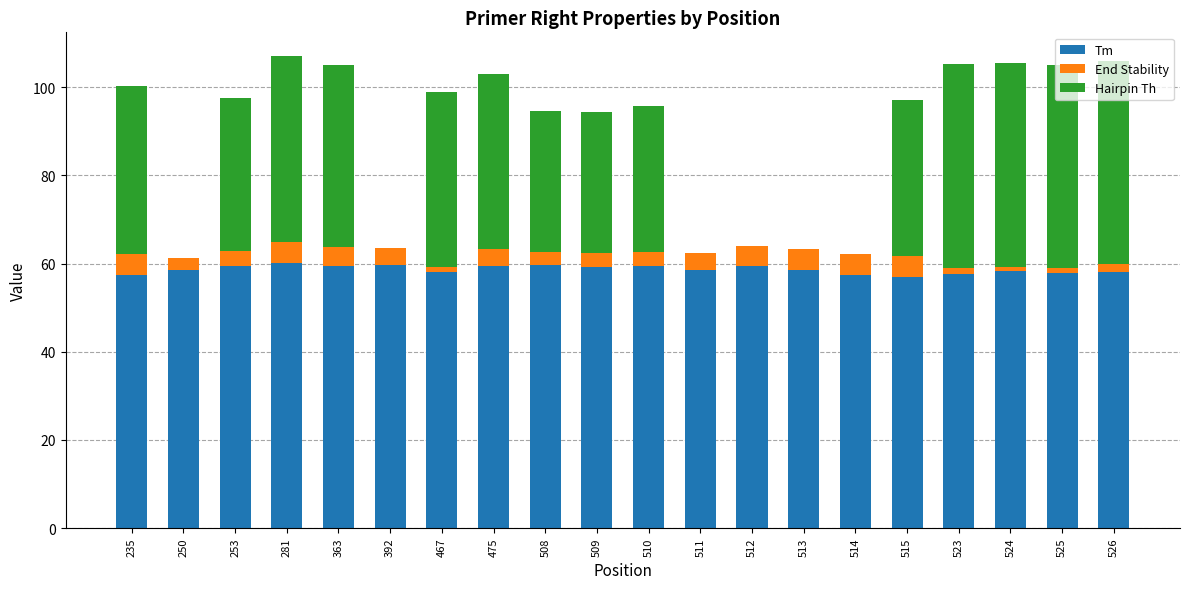

What is the maximum value for Tm?

60.2